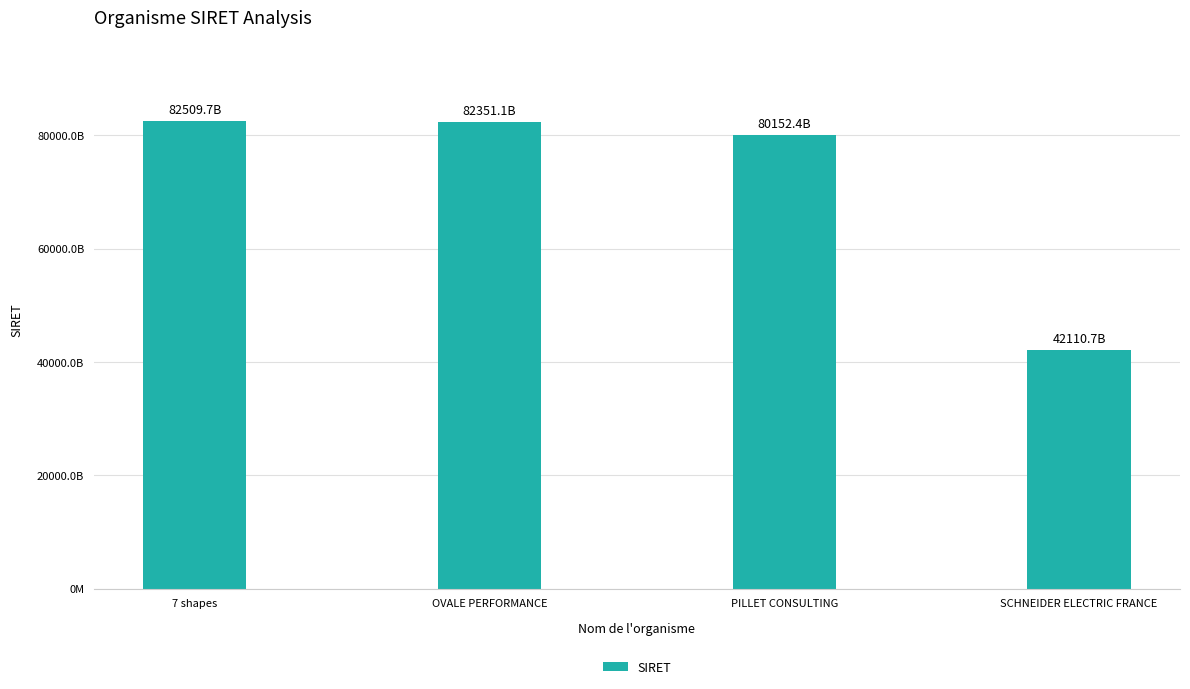

At which category does the chart reach its peak across all series?

7 shapes